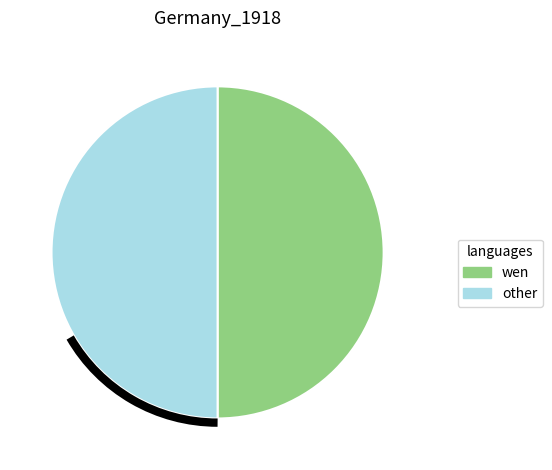

The other slice represents 61% of the pie. True or false?

False